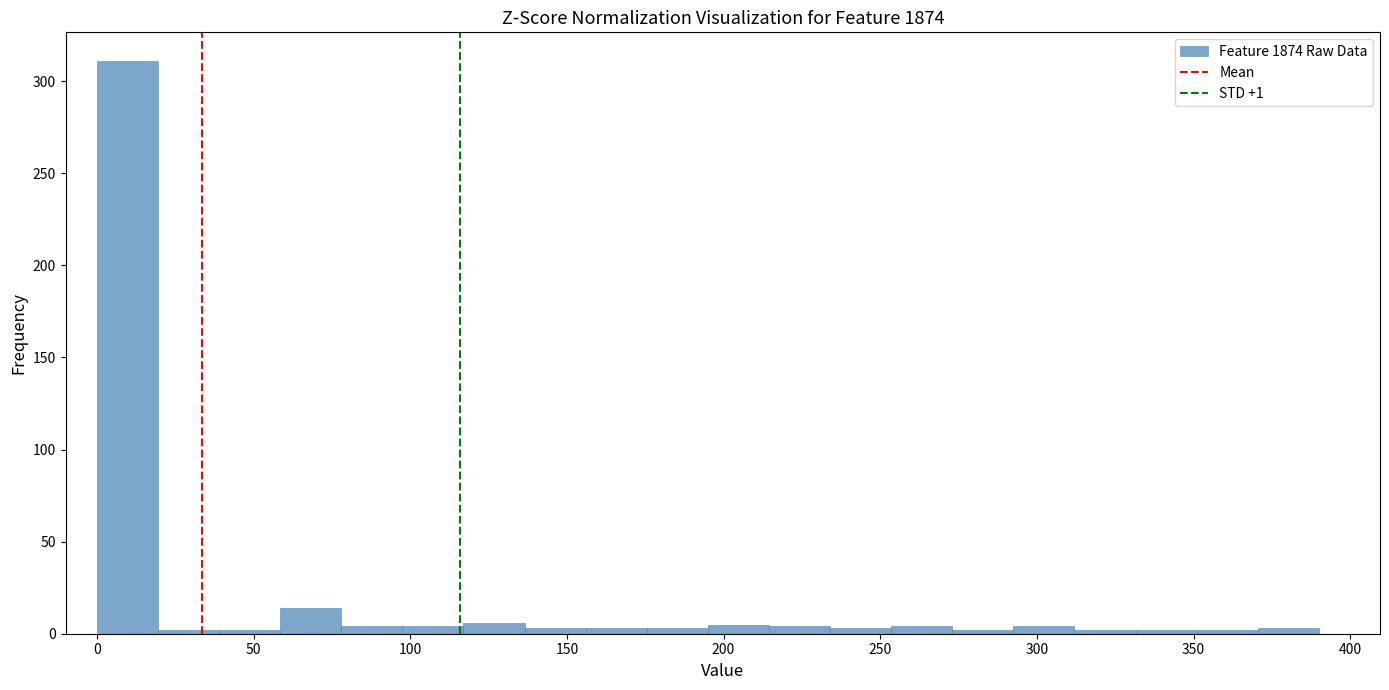

Read against the x-axis, roughly where is the centre of the tallest bar?

10